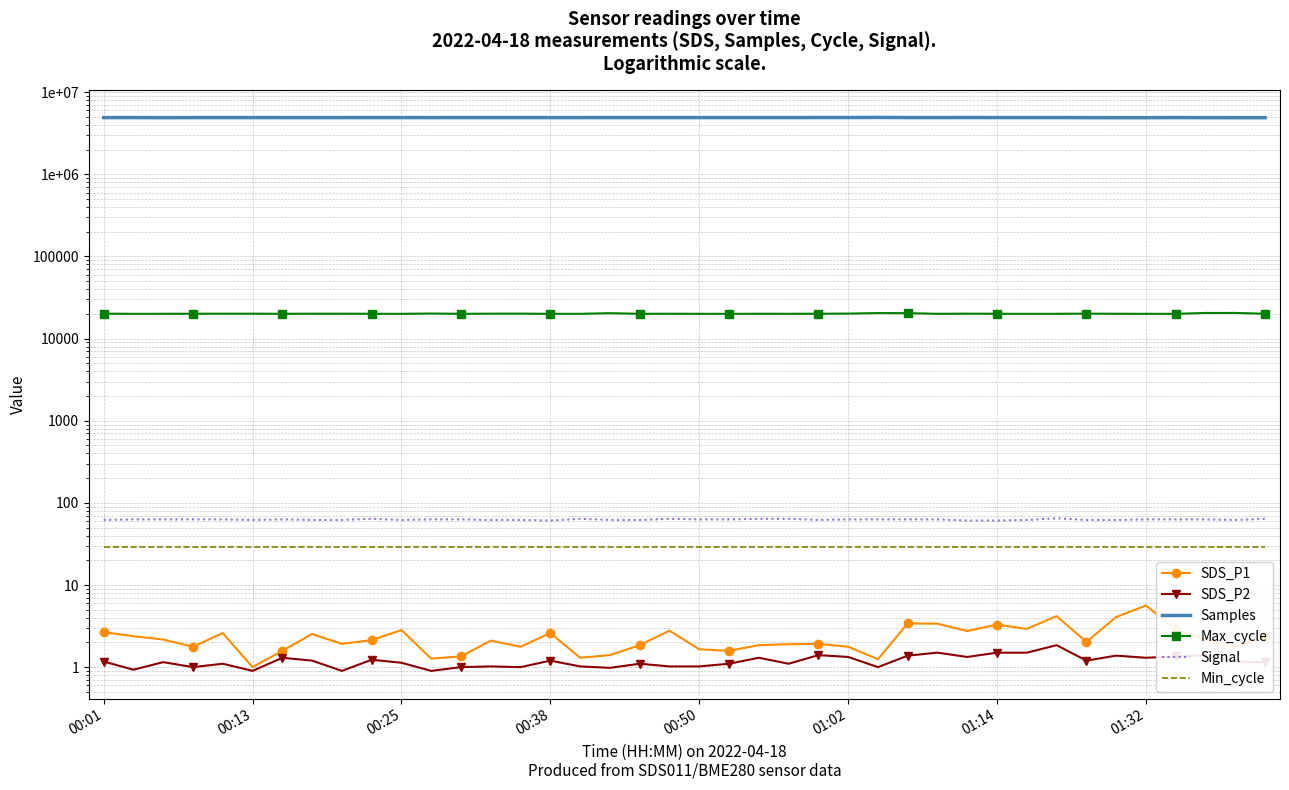

What position from the left is 00:25?

11